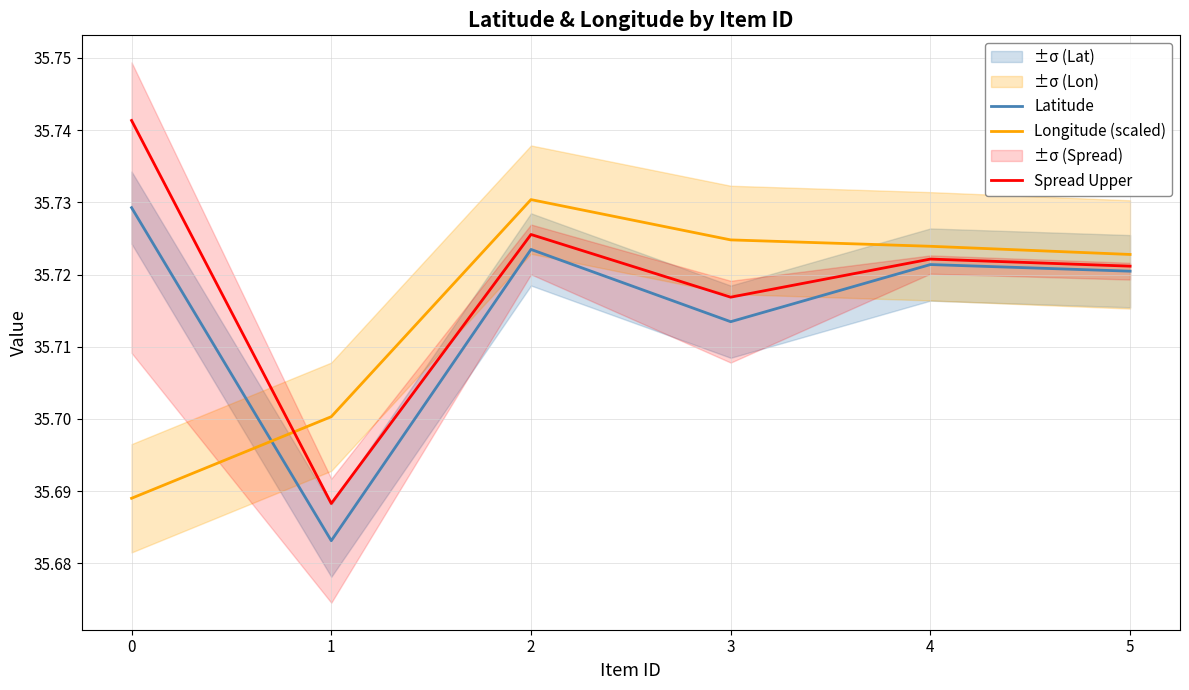

What is the average value of the Latitude series?

35.7